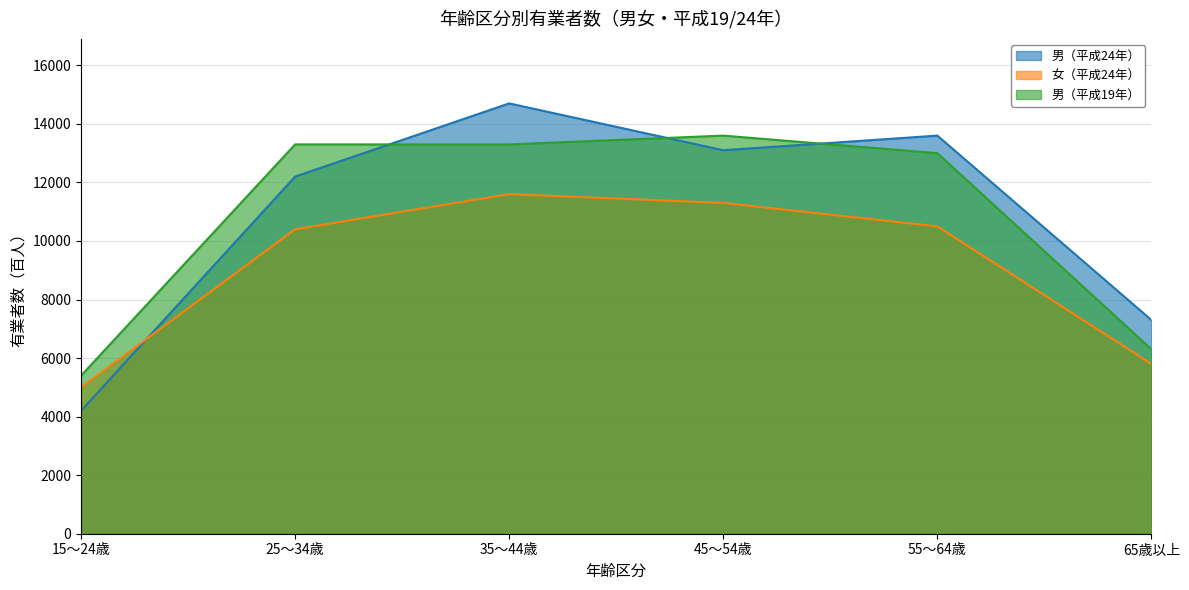

Does the chart have visible grid lines?

Yes